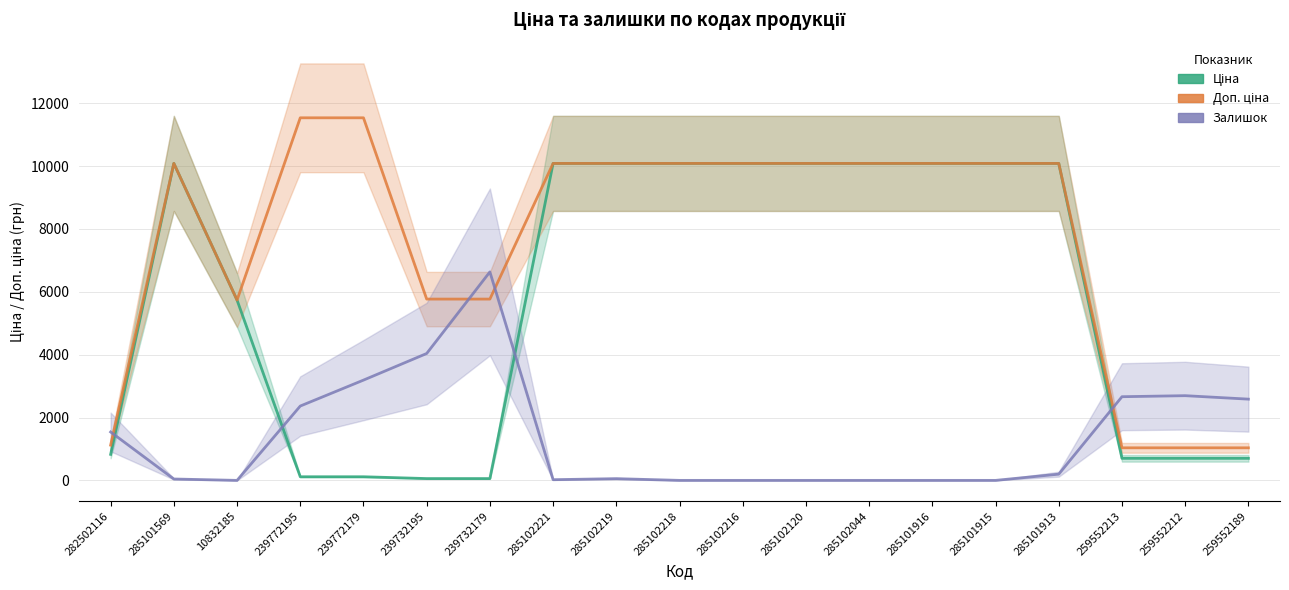

True or false: Залишок (scaled) and Доп. ціна intersect in this chart.

True